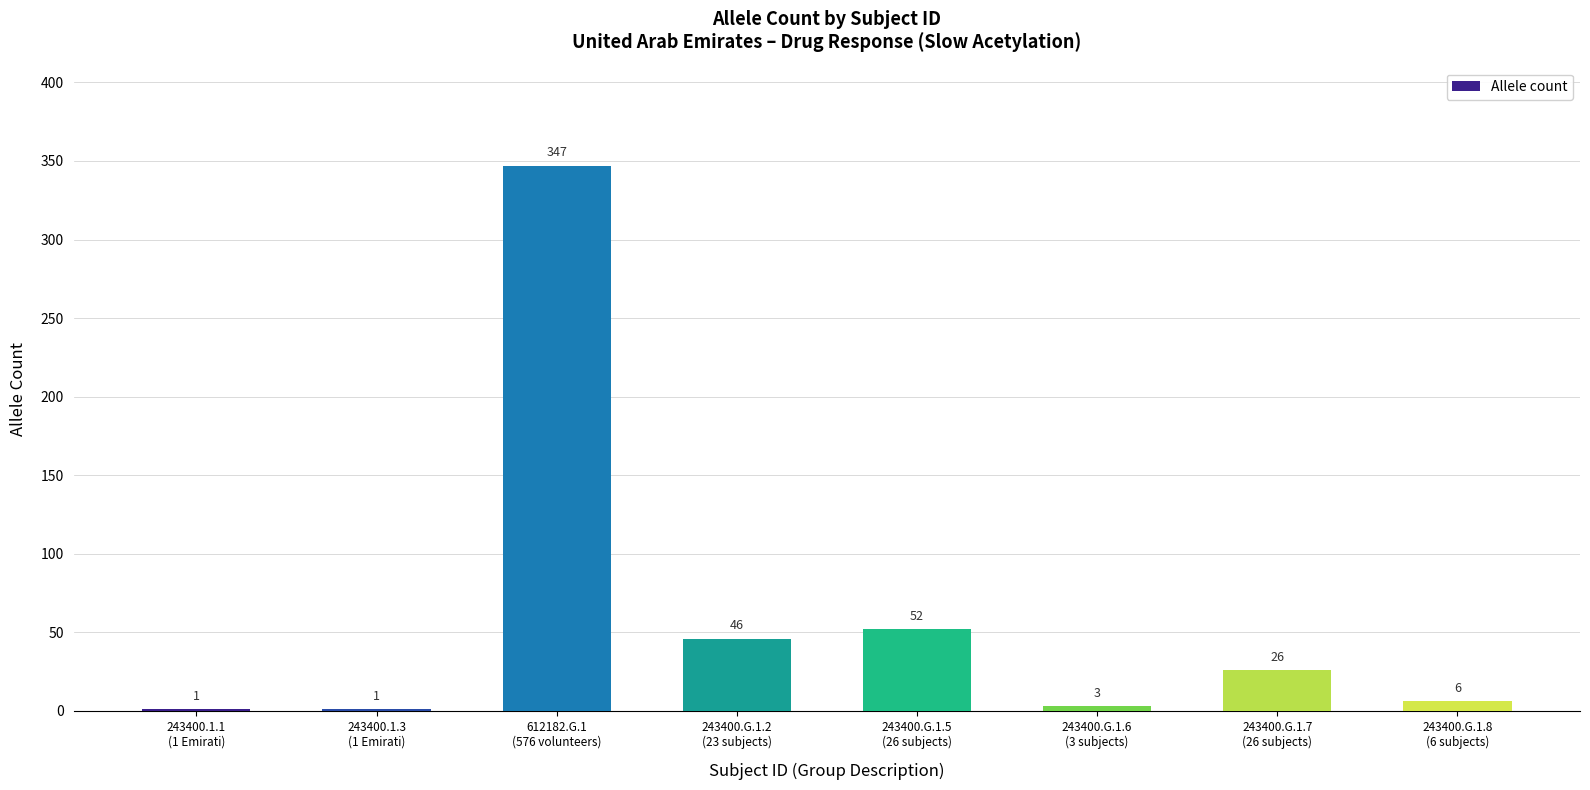

What is the difference between the values at 243400.1.1
(1 Emirati) and 243400.G.1.6
(3 subjects)?

2